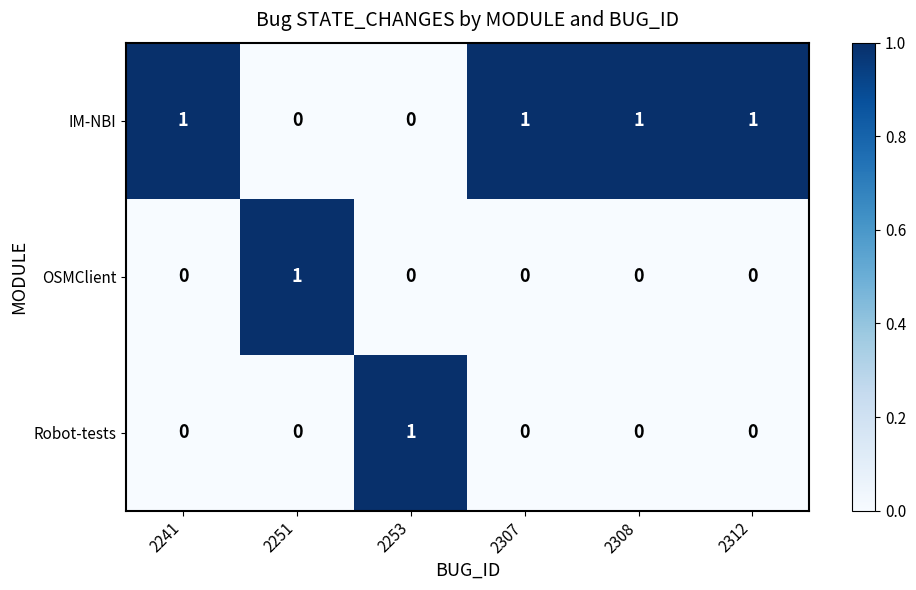

How many positive values does the OSMClient series have?

1